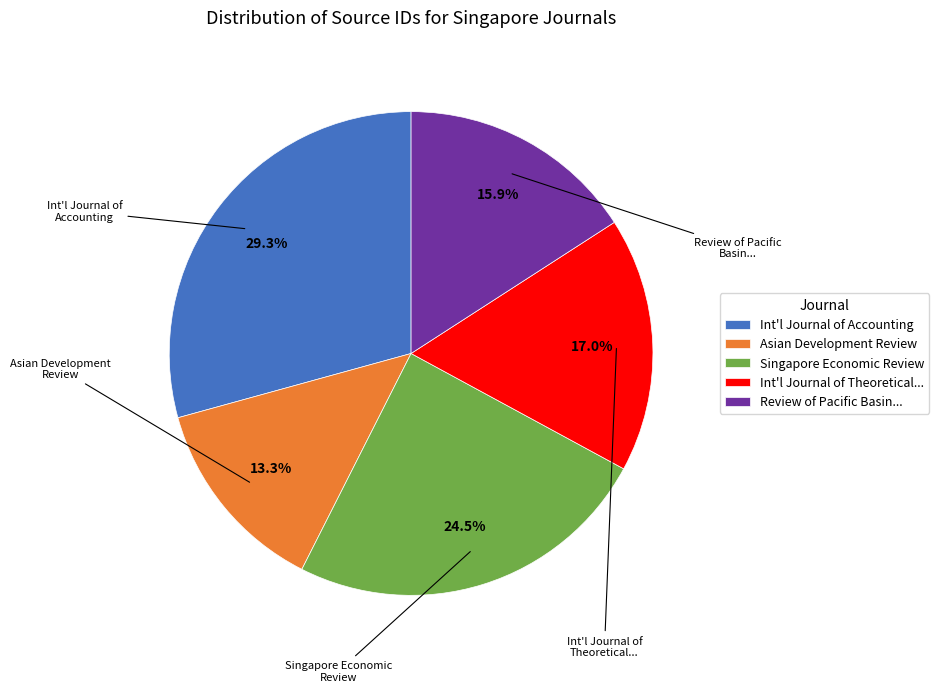

Do Review of Pacific Basin... and Asian Development Review together represent more than half of the pie?

No